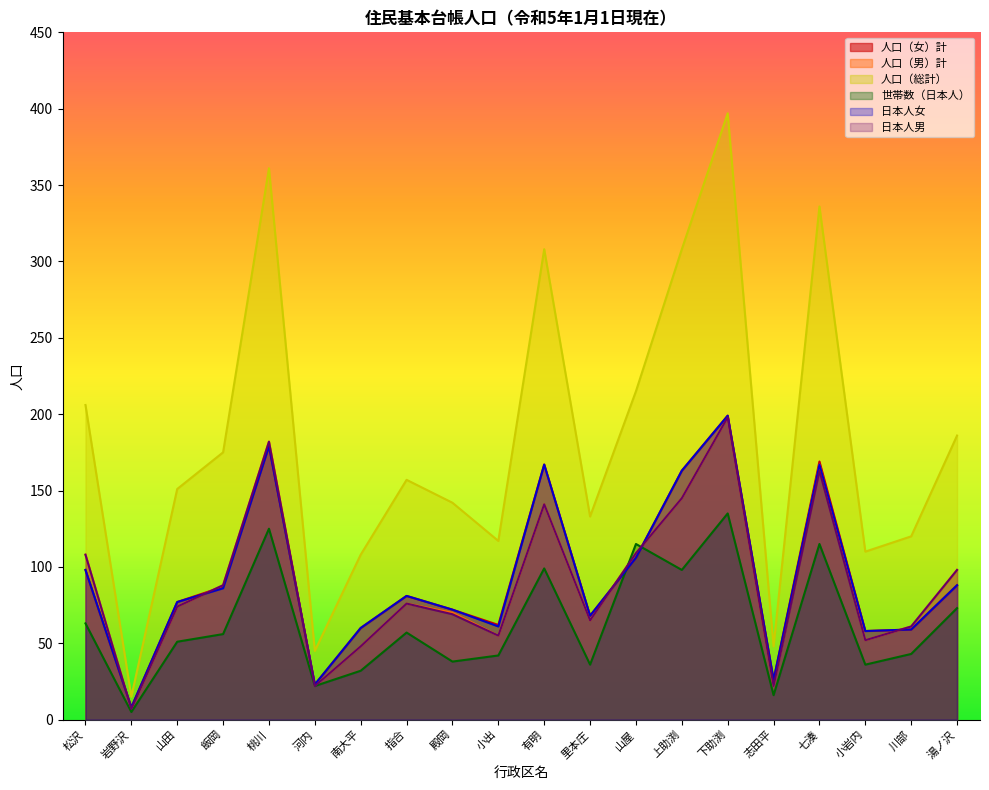

Which series changed the most between 飯岡 and 小出?

人口（総計）